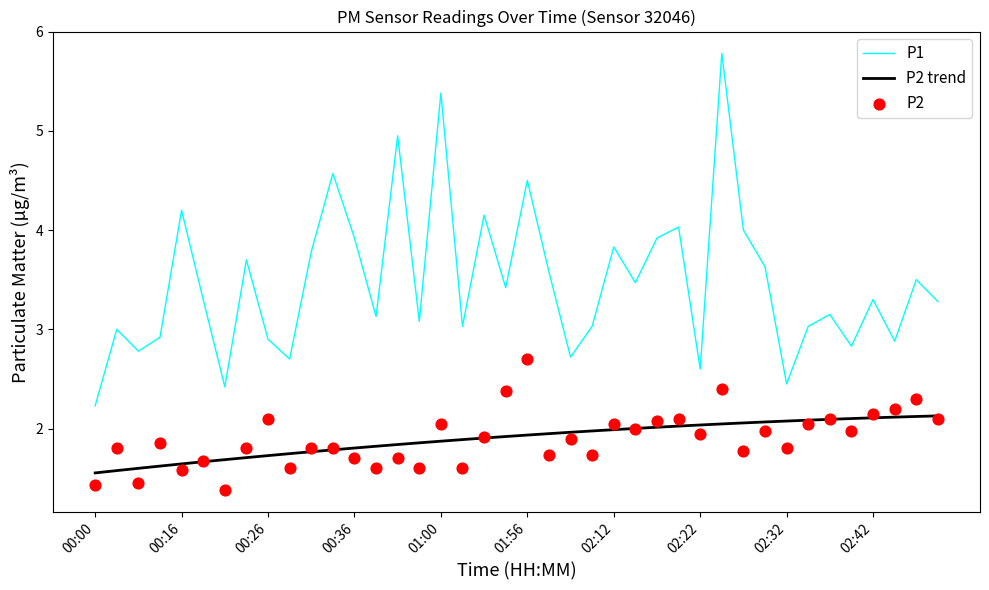

Which series has the largest Y range (max minus min)?

P1